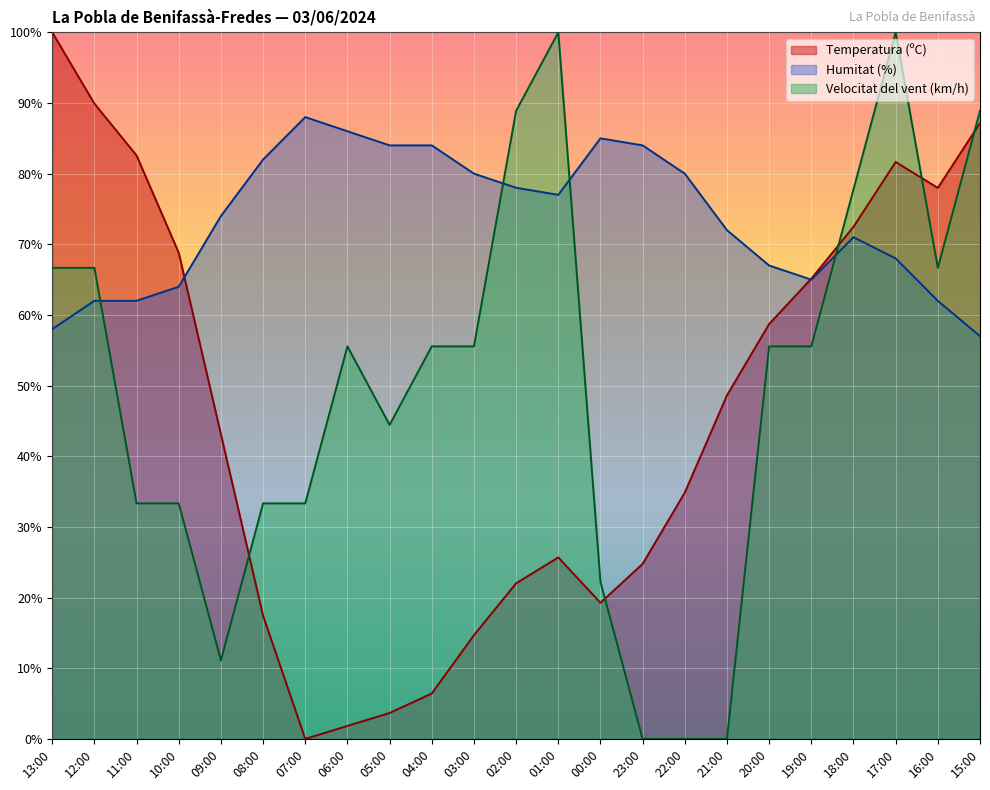

True or false: Humitat (%) has more than 0 interior local peaks.

True